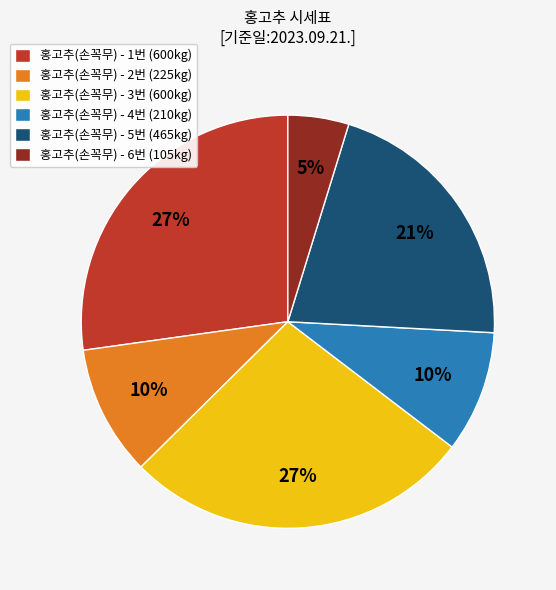

What percentage is the 홍고추(손꼭무) - 6번 (105kg) slice, to the nearest percent?

5%